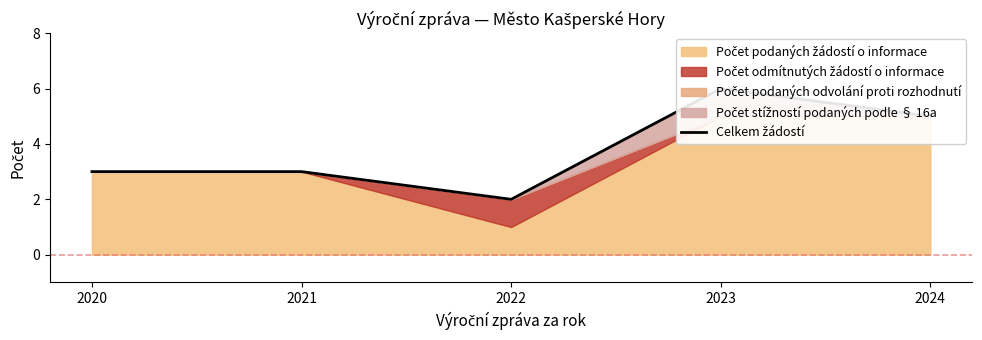

How many points are higher than both their immediate neighbors (excluding endpoints)?

1